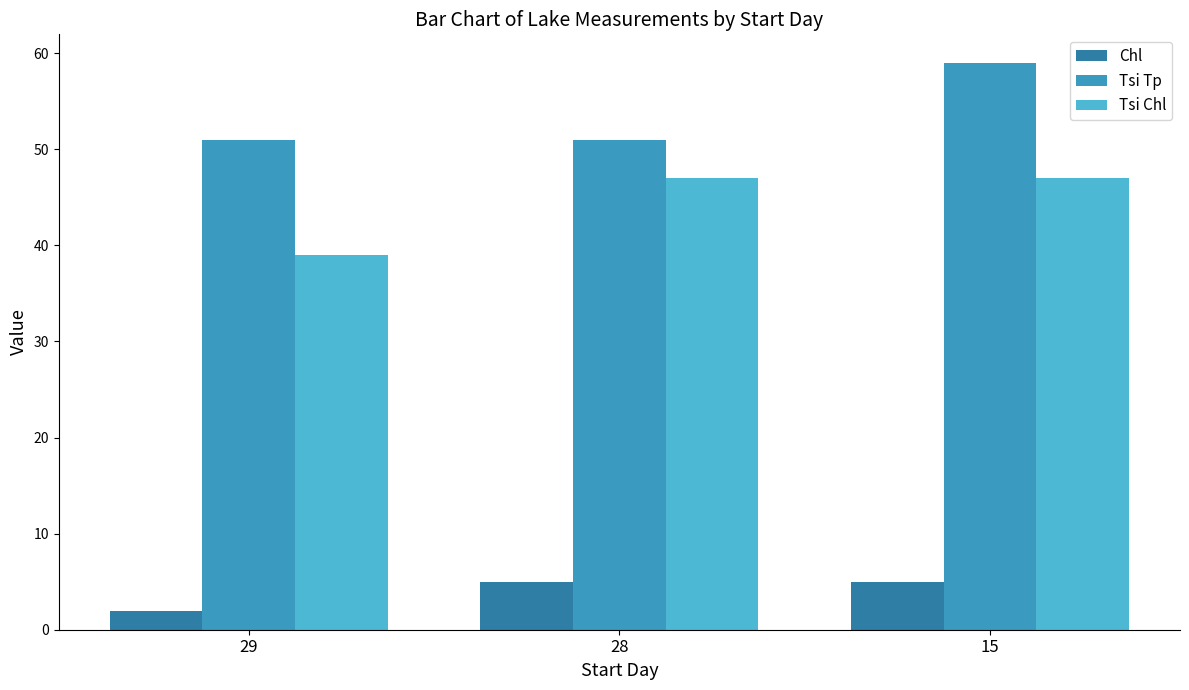

What is the value of the Tsi Tp bar at the 2nd from the left?

51